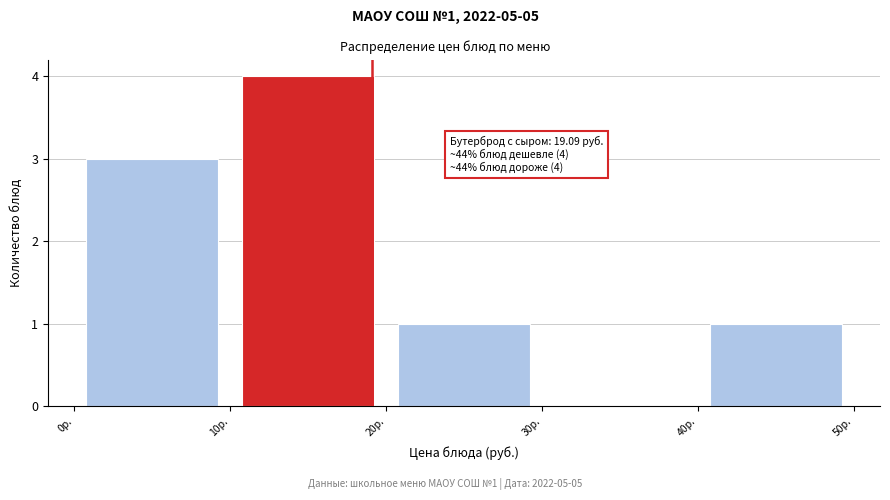

Which range on the x-axis has the tallest bar?

10 to 20